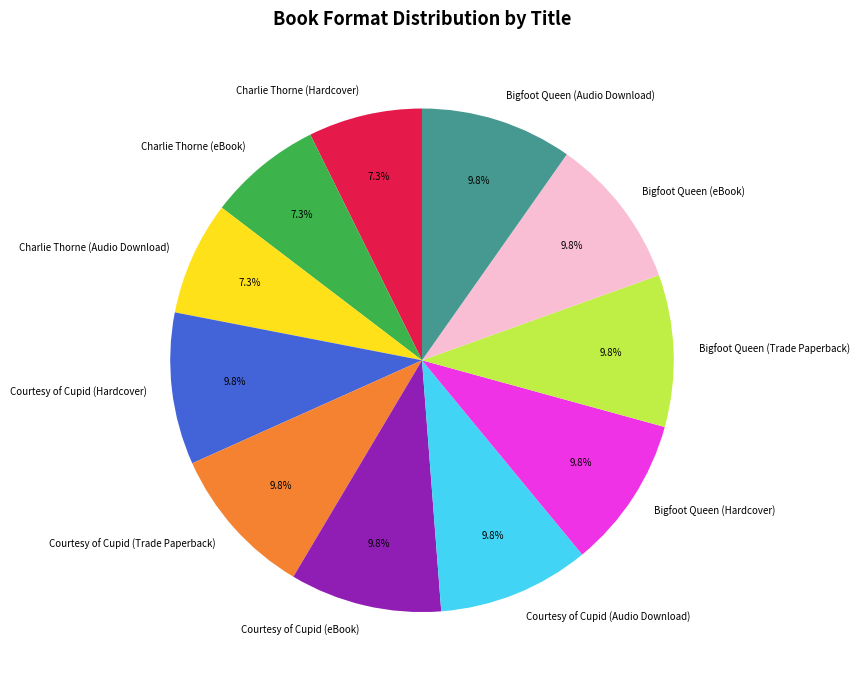

Between Courtesy of Cupid (eBook) and Charlie Thorne (eBook), which is larger?

Courtesy of Cupid (eBook)